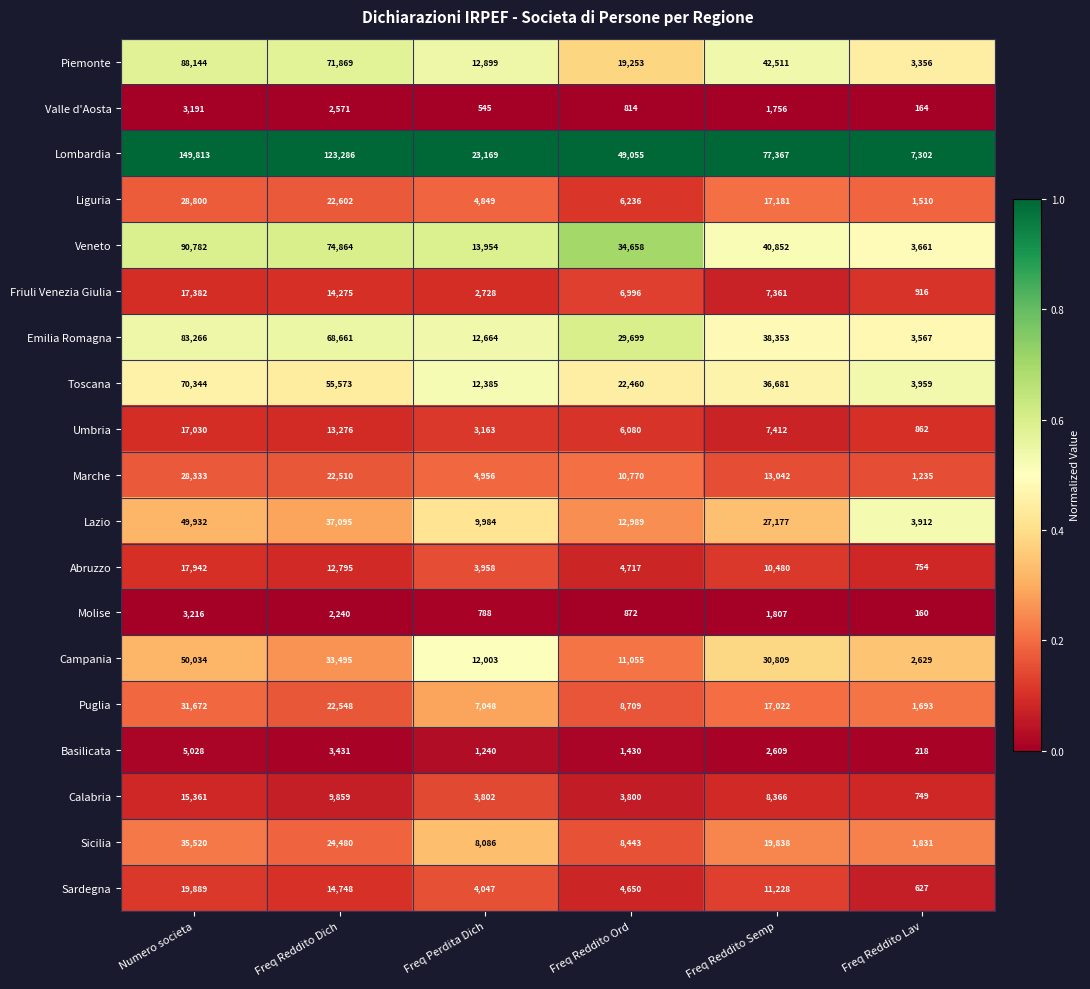

What is the spread (max minus min) of values at Freq Reddito Semp?

75611